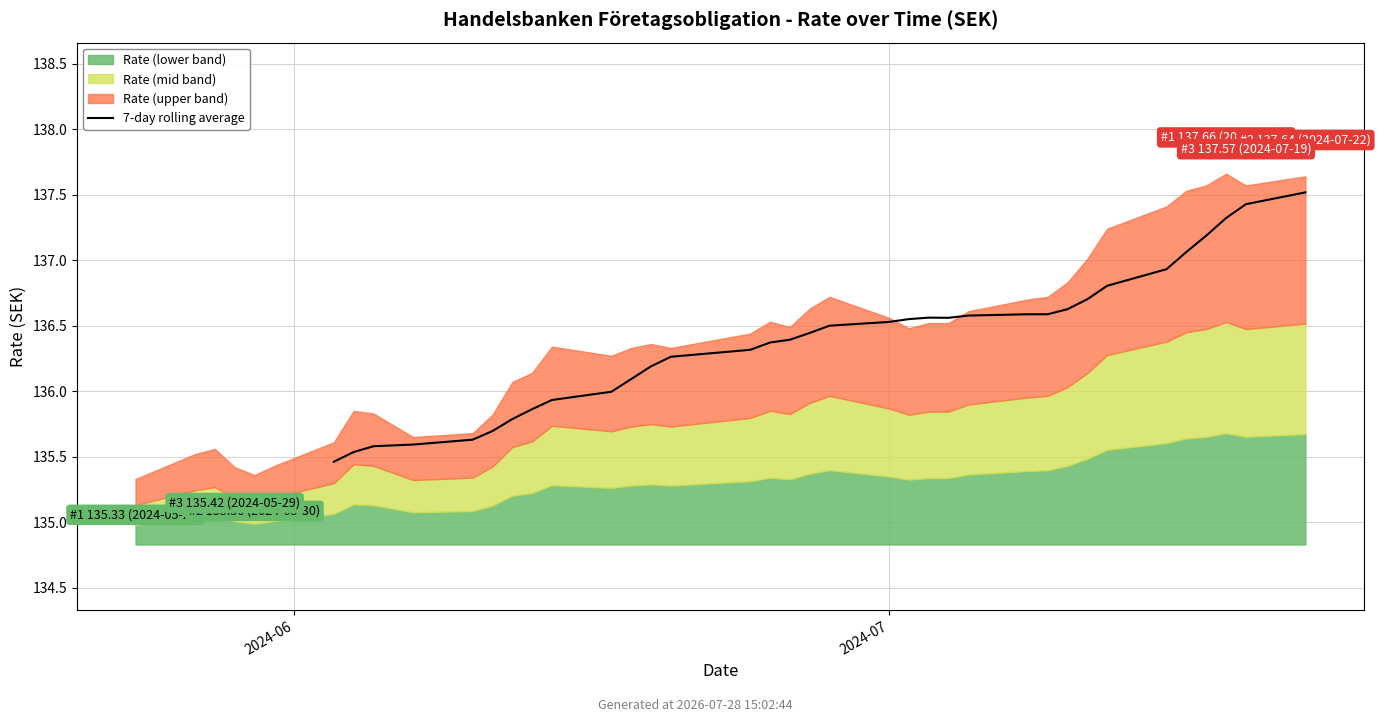

Read the value at 2.

135.6